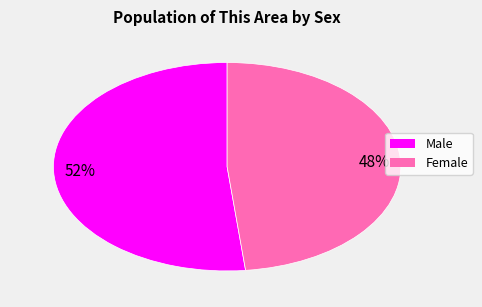

Rank the categories by value from lowest to highest.

Female, Male